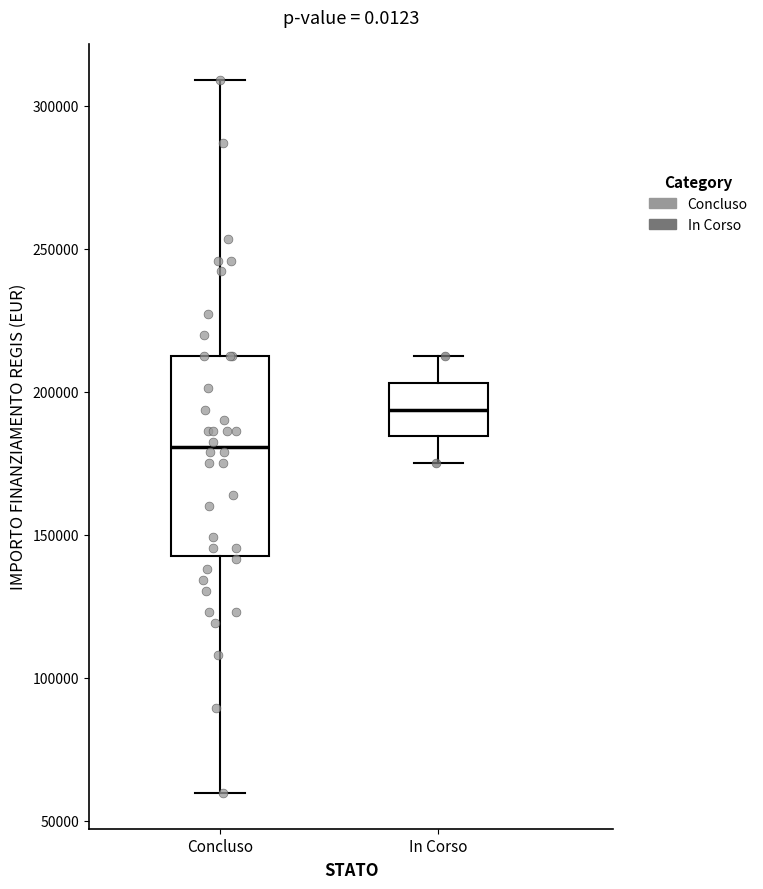

Which box's median line is the lowest?

Concluso